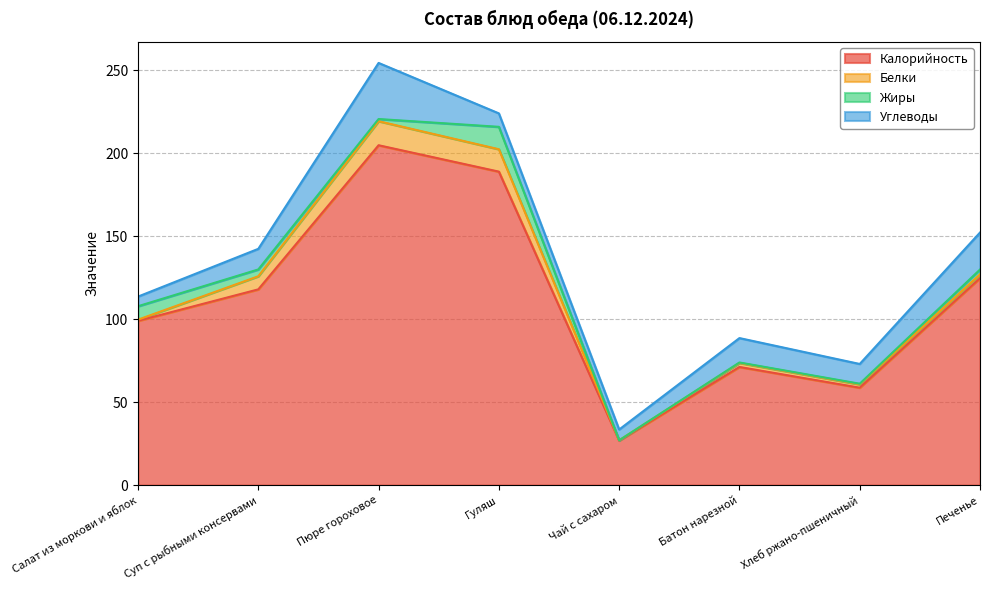

Rank the categories by Жиры value from lowest to highest.

Чай с сахаром, Батон нарезной, Хлеб ржано-пшеничный, Пюре гороховое, Печенье, Суп с рыбными консервами, Салат из моркови и яблок, Гуляш